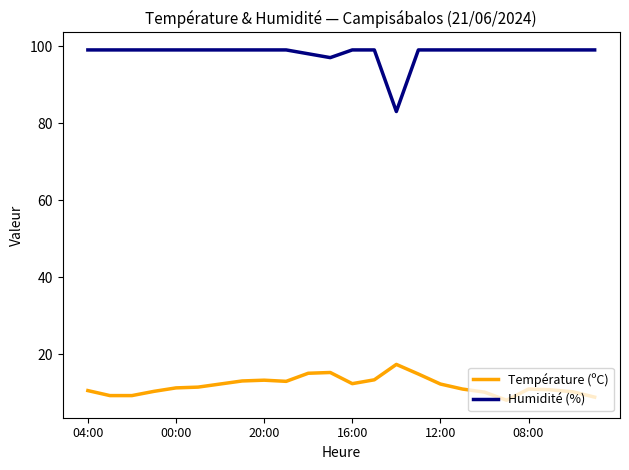

Which series has the largest range (max minus min)?

Humidité (%)